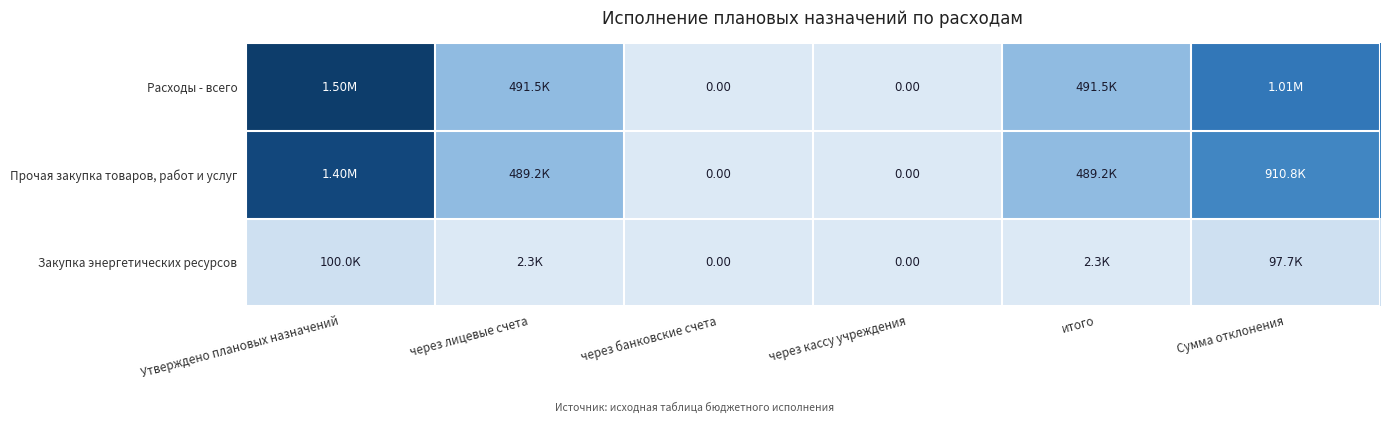

What is the spread (max minus min) of values at Сумма отклонения?

910759.2